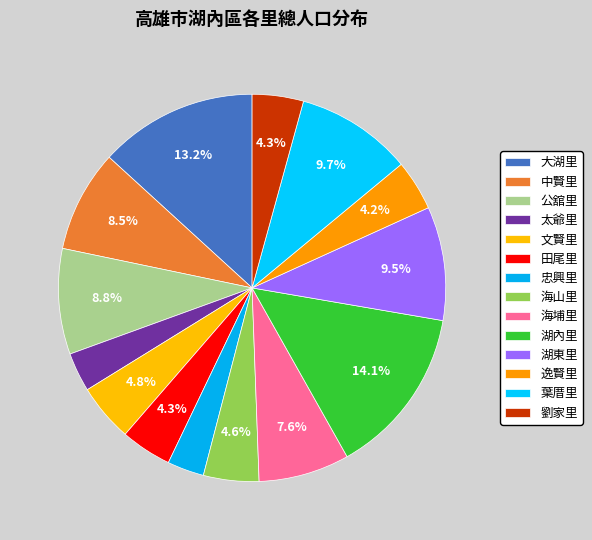

What percentage do 海埔里 and 公舘里 together represent?

16.4%